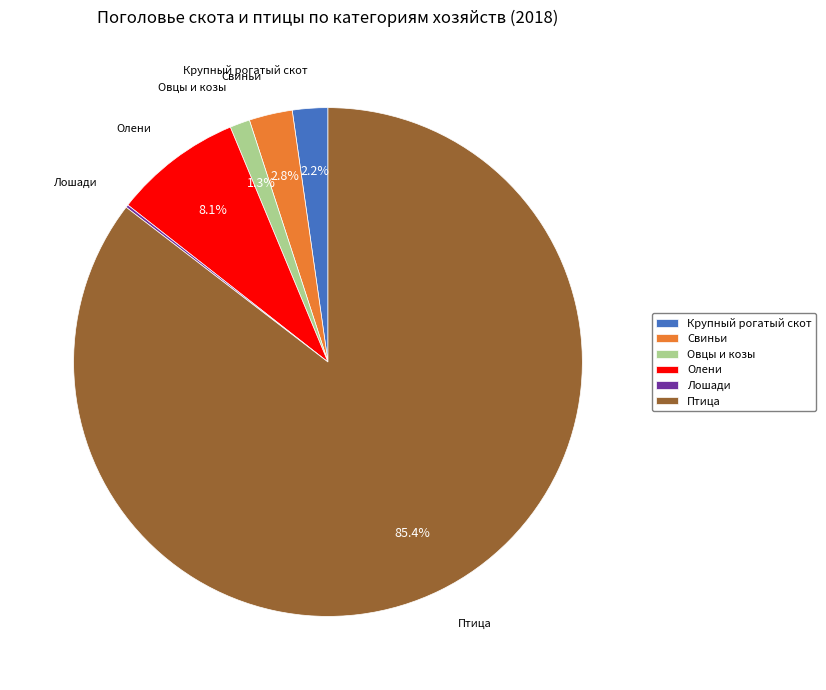

Between Крупный рогатый скот and Свиньи, which is larger?

Свиньи